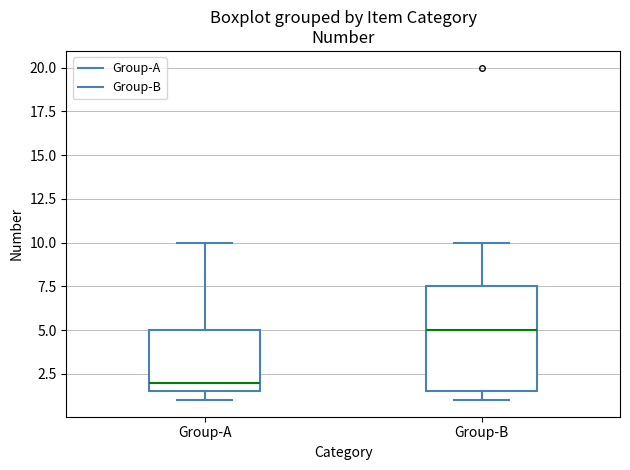

Where does the median line of the box for Group-A sit on the y-axis? The values are not printed on the chart, so give them approximately, as read against the axis.

2.0